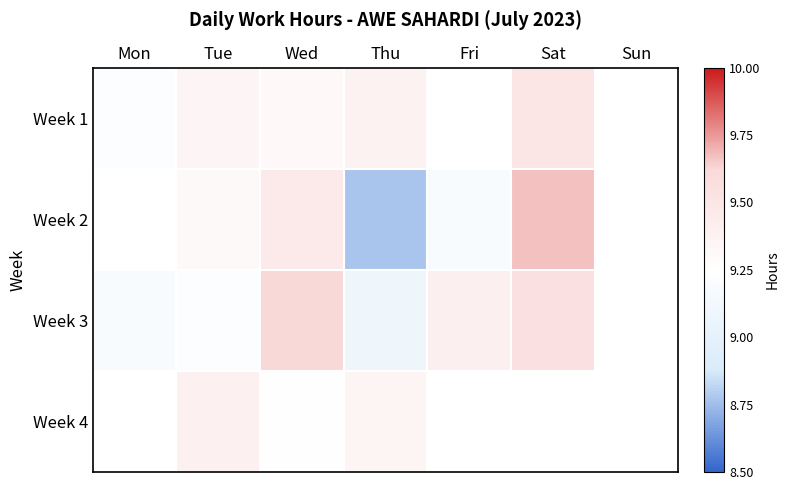

At which label does Week 3 reach its peak?

Wed